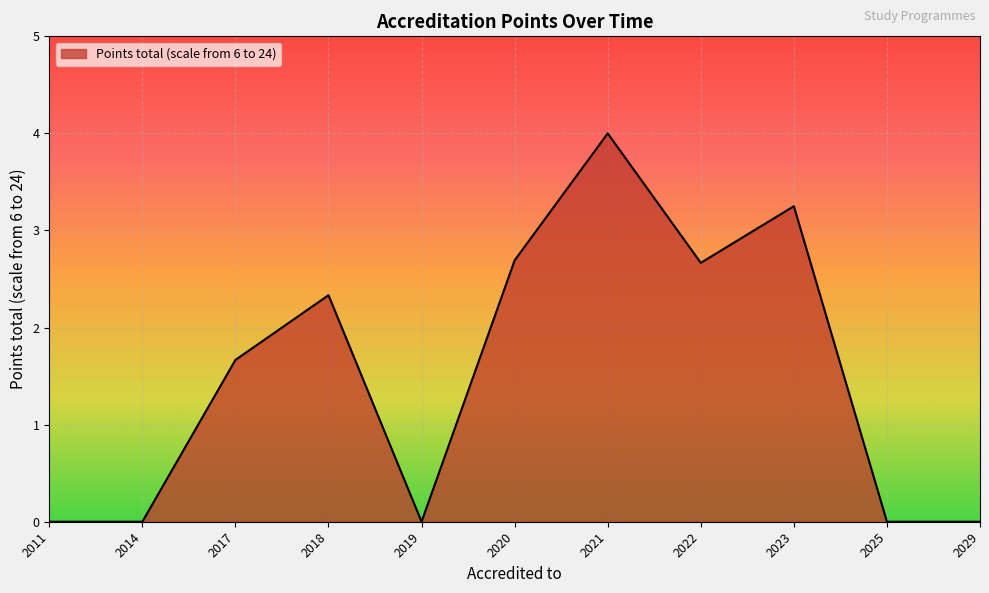

The chart shows a value of 2.3 at 2018. True or false?

True